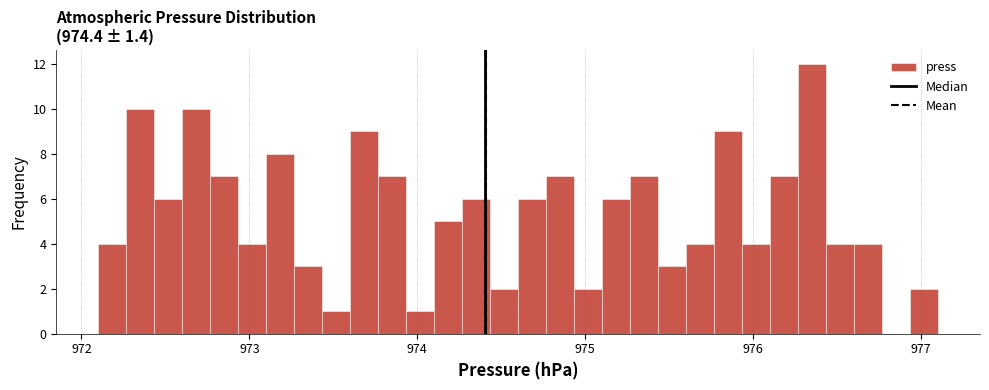

Around what value on the x-axis is the tallest bar? Give the approximate position of its centre, as read against the axis.

976.4